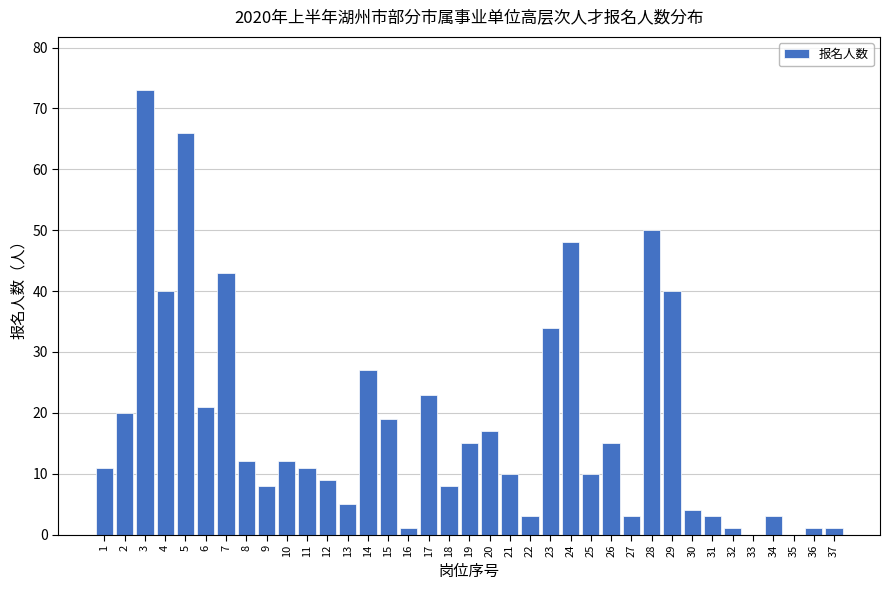

Approximately how many times larger is the value at 17 compared to 11?

2.1